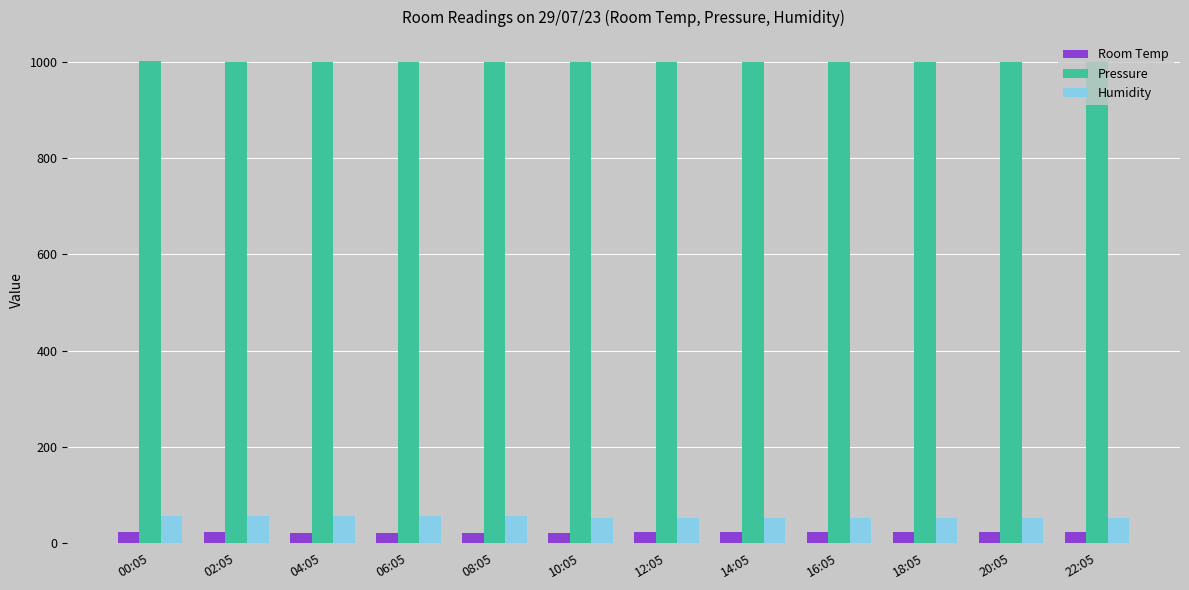

Is the value of Room Temp at 16:05 greater than the value of Humidity at 14:05?

No